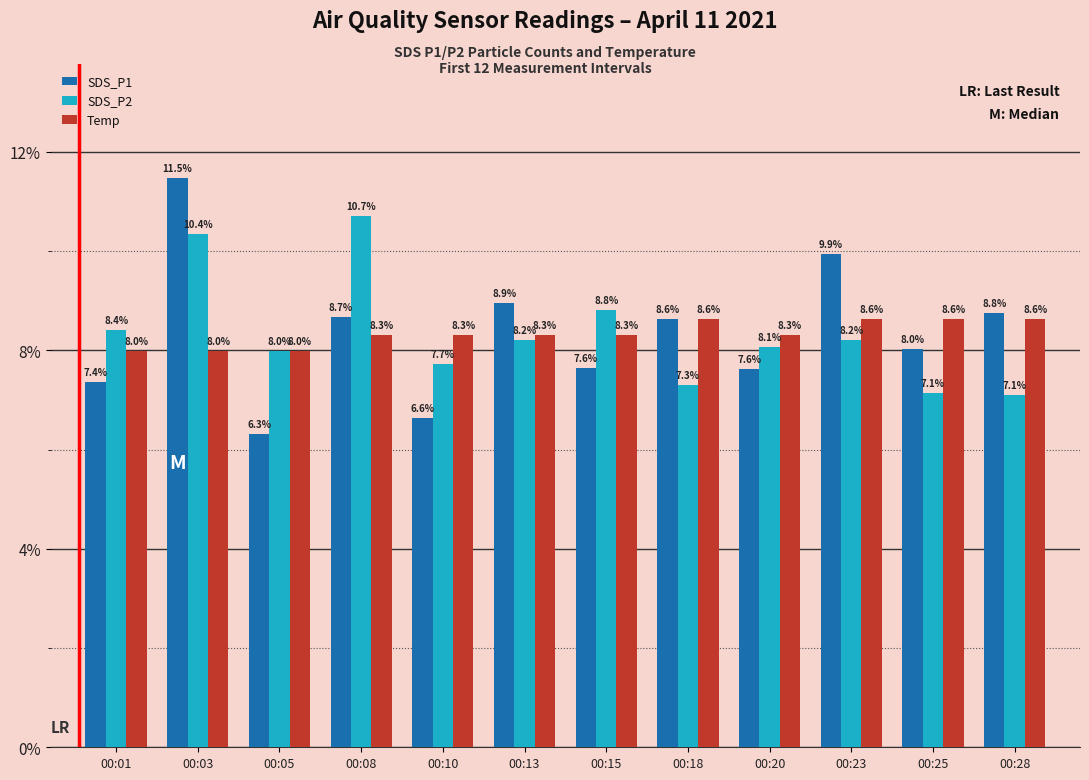

What are all the series names shown in the legend?

SDS_P1, SDS_P2, Temp